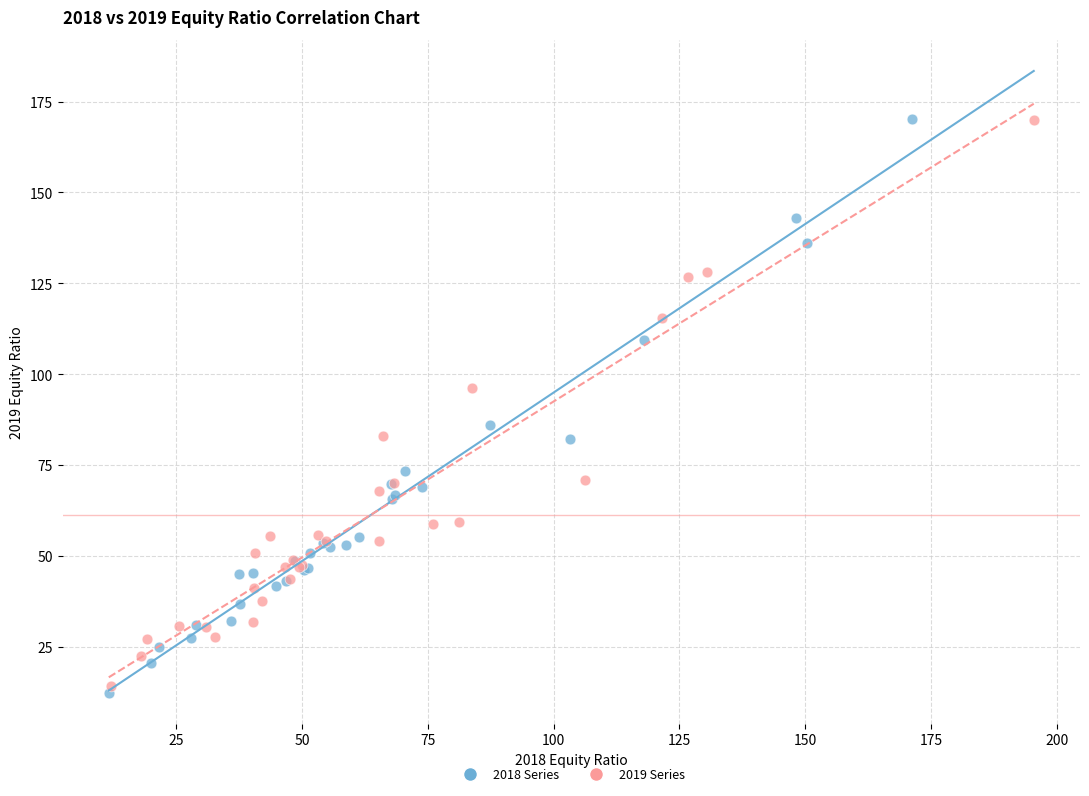

What are all the series names shown in the legend?

2018 Series, 2019 Series